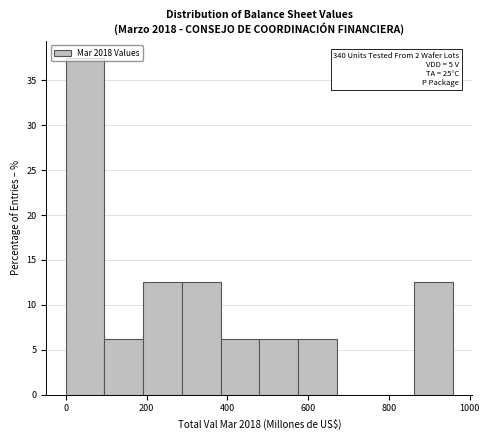

Over which range of the x-axis is the bar tallest?

0 to 100